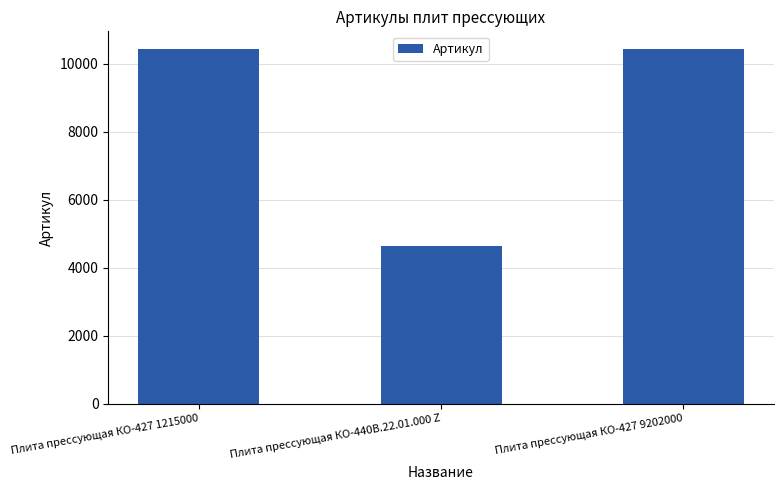

What is the sum of all values?

25496